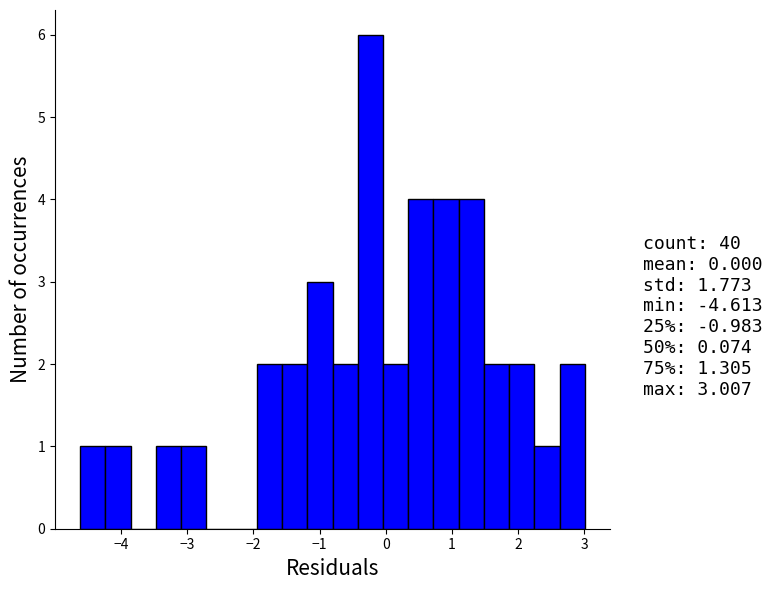

Around what value on the x-axis is the tallest bar? Give the approximate position of its centre, as read against the axis.

-0.2